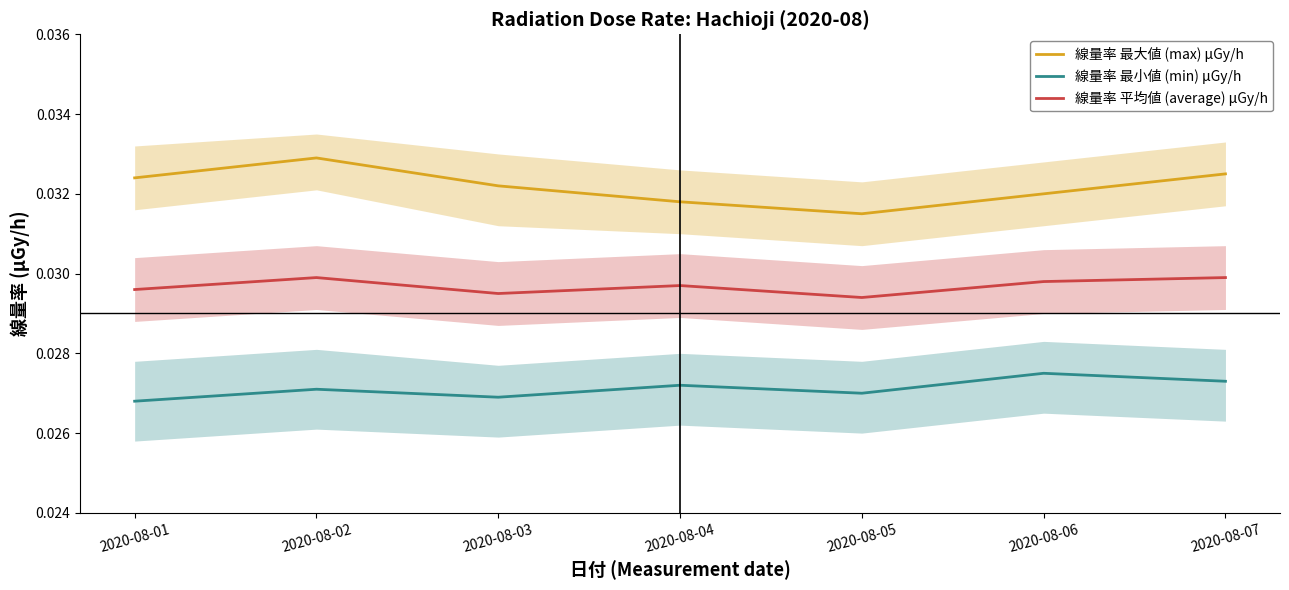

Where is 線量率 平均値 (average) μGy/h nearest to the value 0?

2020-08-05